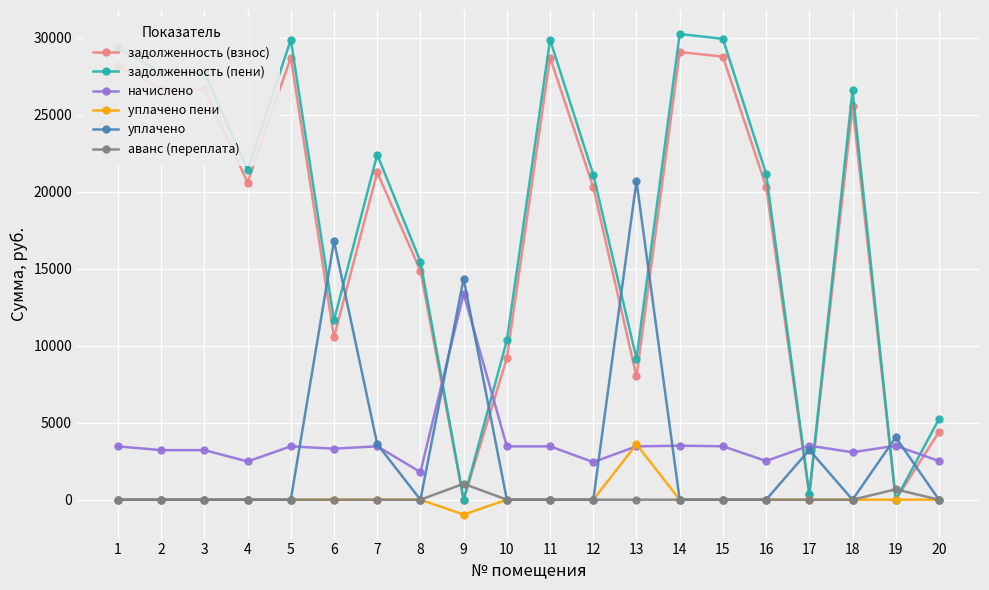

Where is задолженность (взнос) nearest to the value 14534?

8